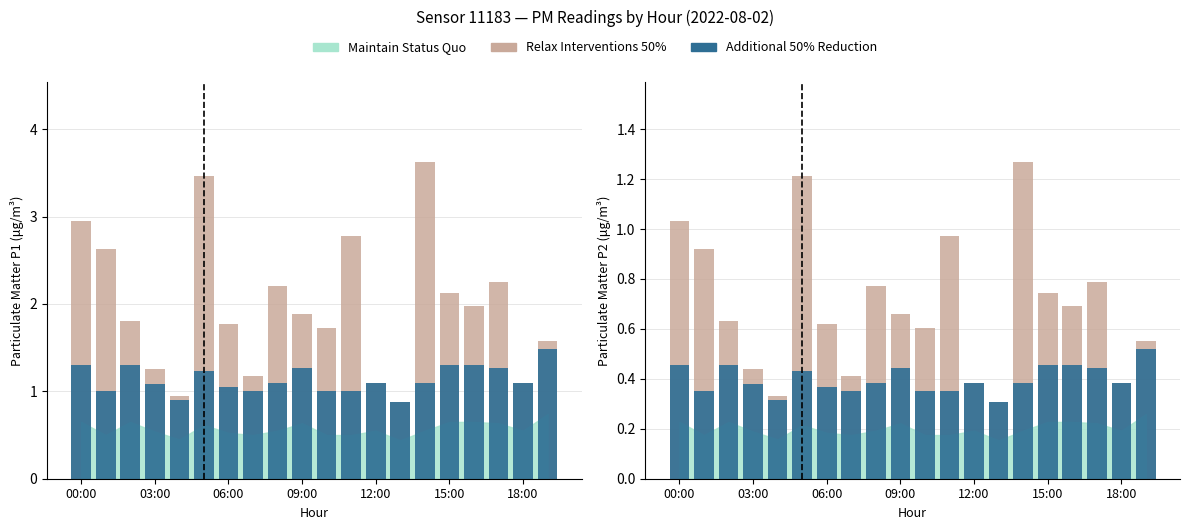

What is the label of the 20th bar from the right?

00:00